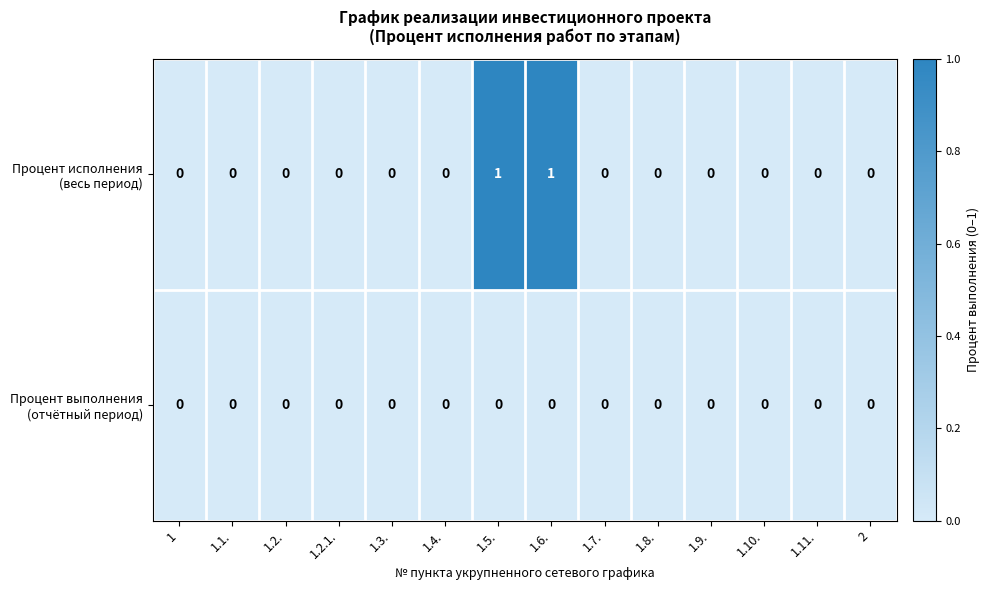

What is the maximum value shown in the chart?

1